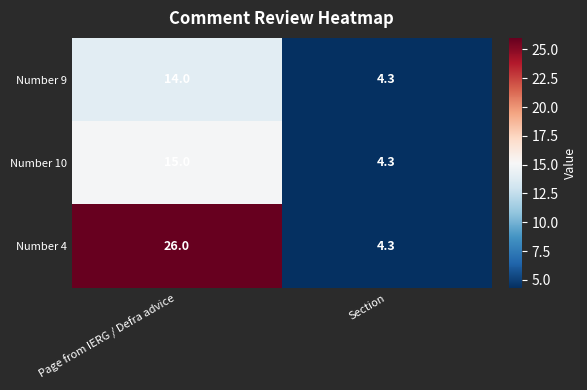

Reading right to left, list all the values displayed in this chart.

Number 9: Section=4.3	Page from IERG / Defra advice=14.0
Number 10: Section=4.3	Page from IERG / Defra advice=15.0
Number 4: Section=4.3	Page from IERG / Defra advice=26.0